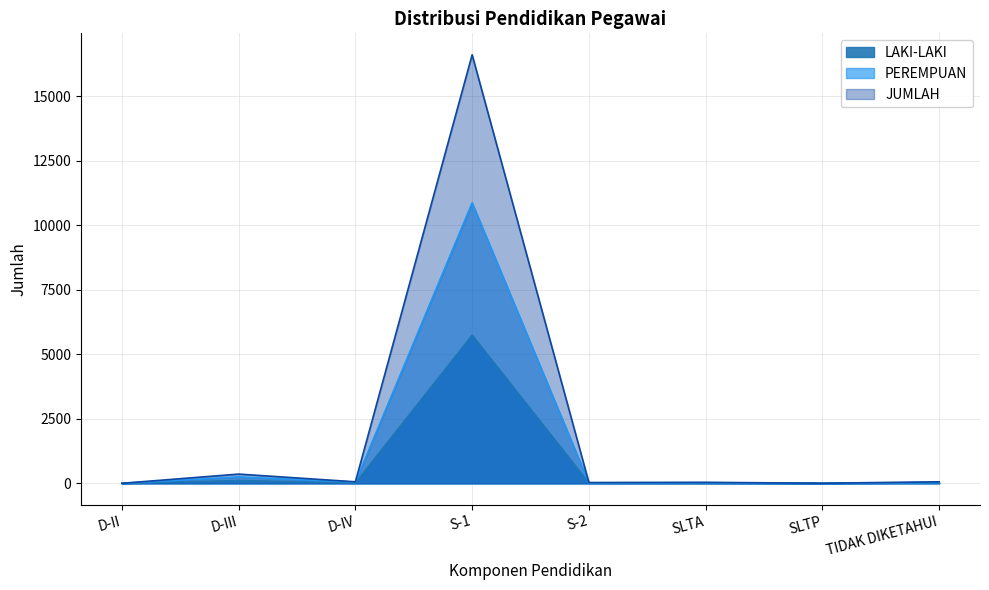

At which category is the sum across all series the highest?

S-1